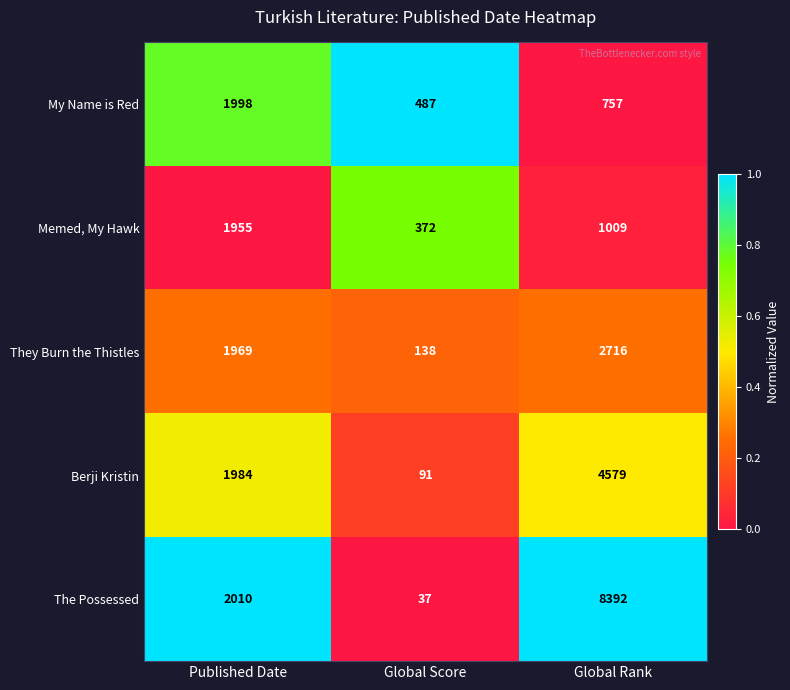

Reading left to right, list all the values displayed in this chart.

My Name is Red: 1998	487	757
Memed, My Hawk: 1955	372	1009
They Burn the Thistles: 1969	138	2716
Berji Kristin: 1984	91	4579
The Possessed: 2010	37	8392